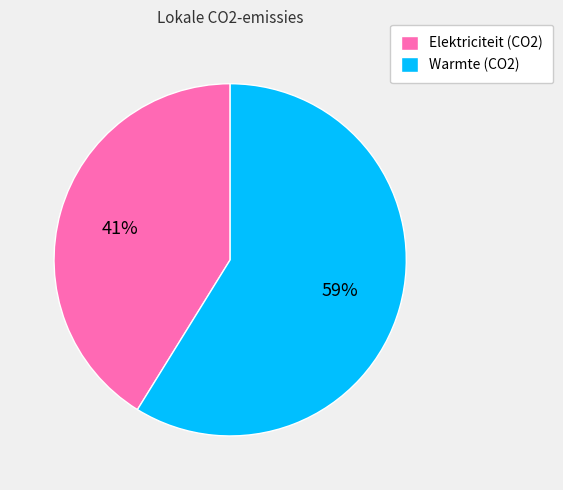

True or false: Elektriciteit (CO2) accounts for 41% of the total.

True